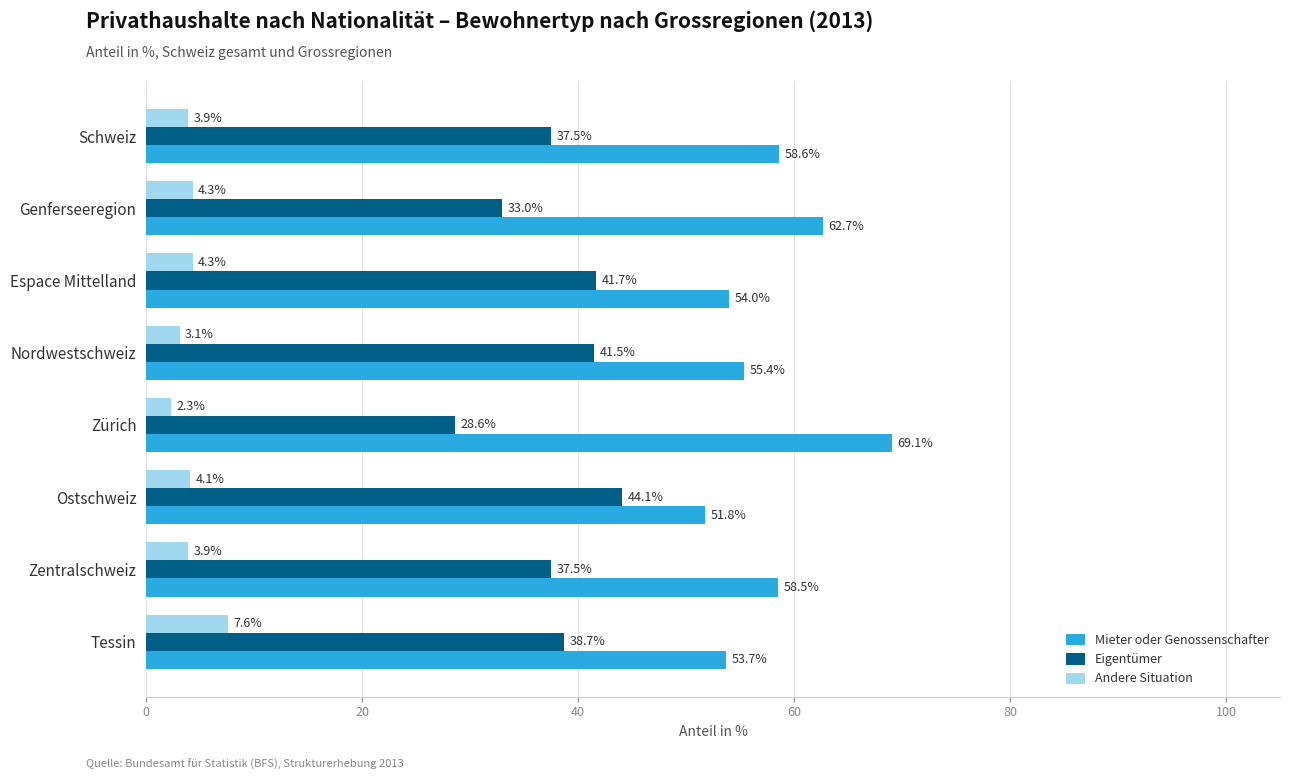

At which label is Mieter oder Genossenschafter closest to 60?

Schweiz